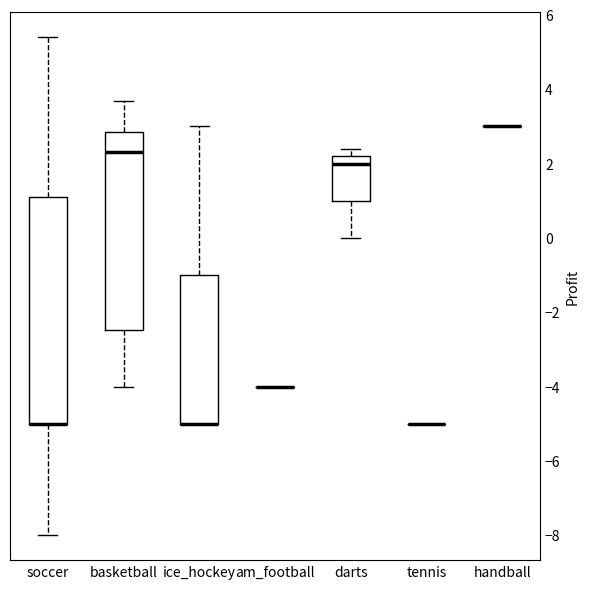

Comparing the boxes themselves (not the whiskers), which one is the tallest?

soccer